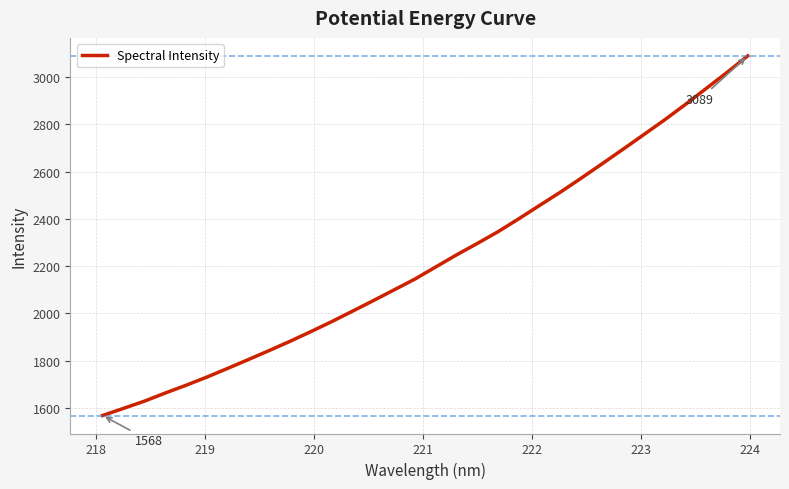

What is the smallest value displayed?

1568.3